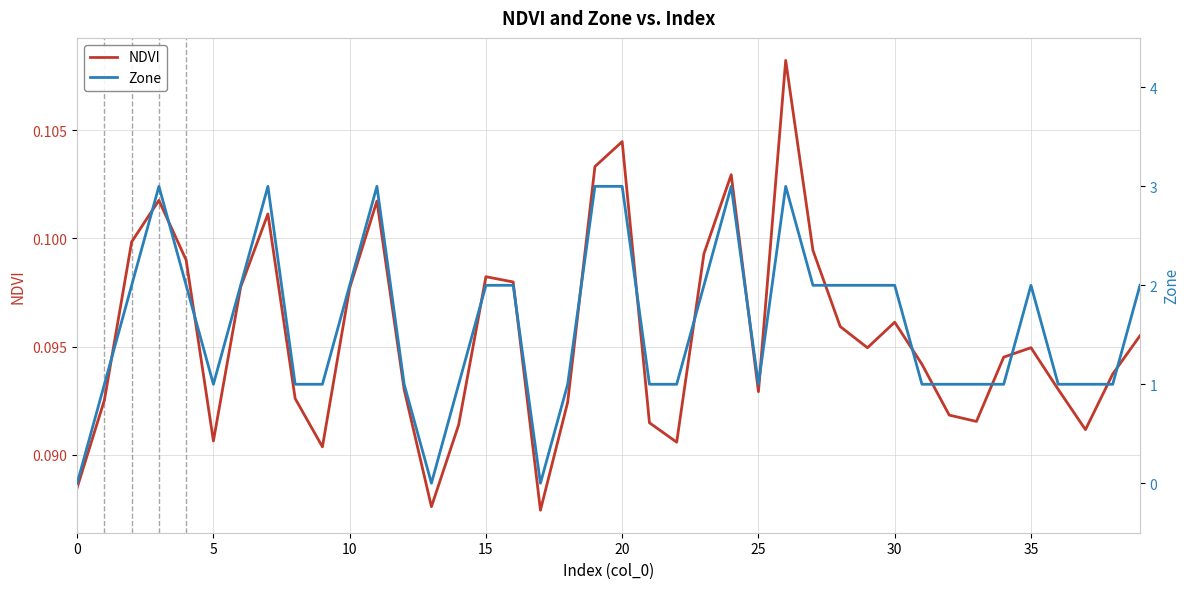

True or false: NDVI has a value of 0.0 at 15.

False